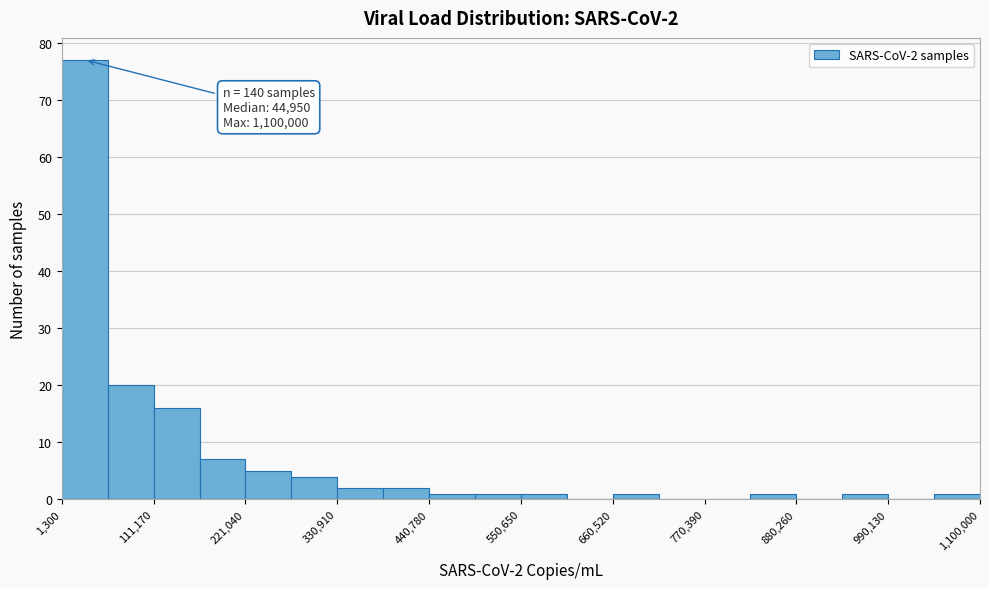

Read against the x-axis, roughly where is the centre of the tallest bar?

20000